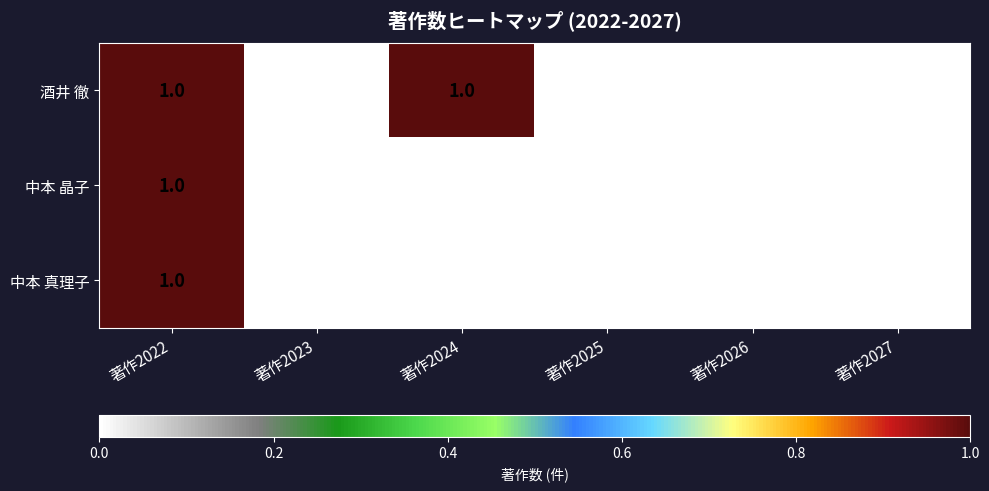

Which series changed the most between 著作2024 and 著作2027?

酒井 徹